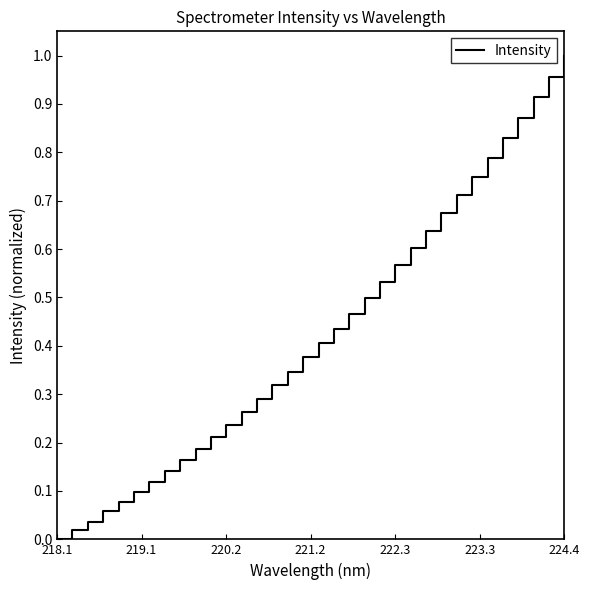

Reading left to right, what are all the values shown in this chart?

0.0	0.0	0.0	0.1	0.1	0.1	0.1	0.1	0.2	0.2	0.2	0.2	0.3	0.3	0.3	0.3	0.4	0.4	0.4	0.5	0.5	0.5	0.6	0.6	0.6	0.7	0.7	0.7	0.8	0.8	0.9	0.9	1.0	1.0